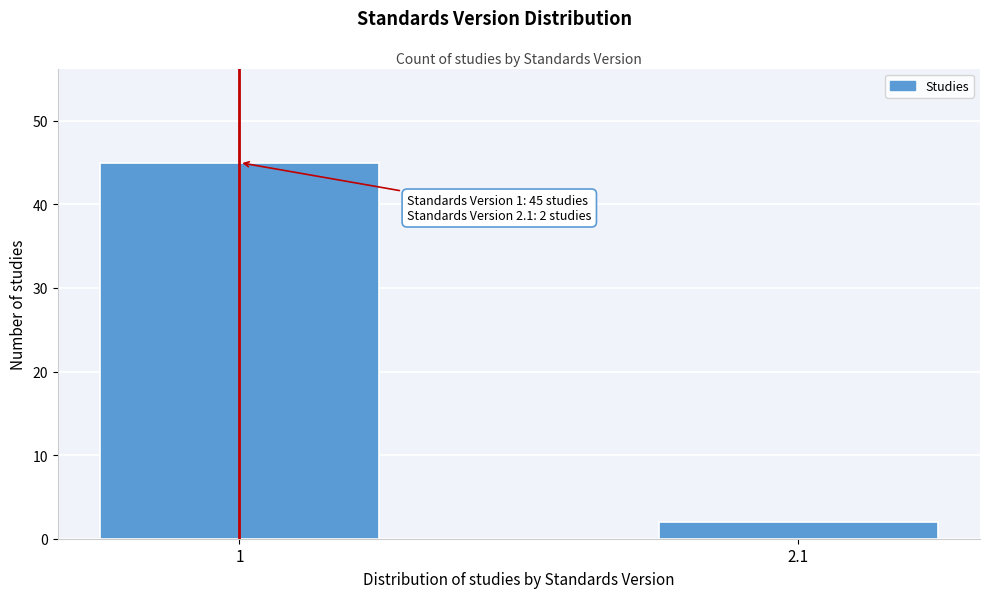

Reading right to left, what are all the values shown in this chart?

2.1=2	1=45